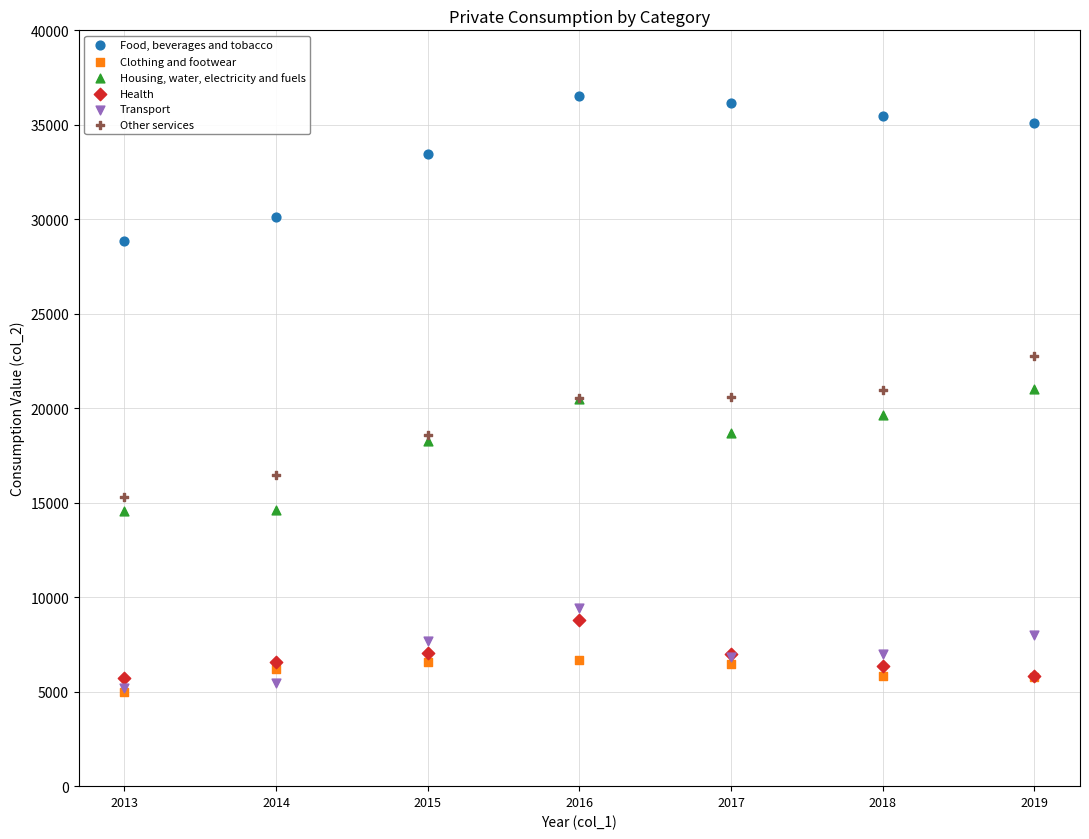

Which series reaches the maximum Y coordinate?

Food, beverages and tobacco